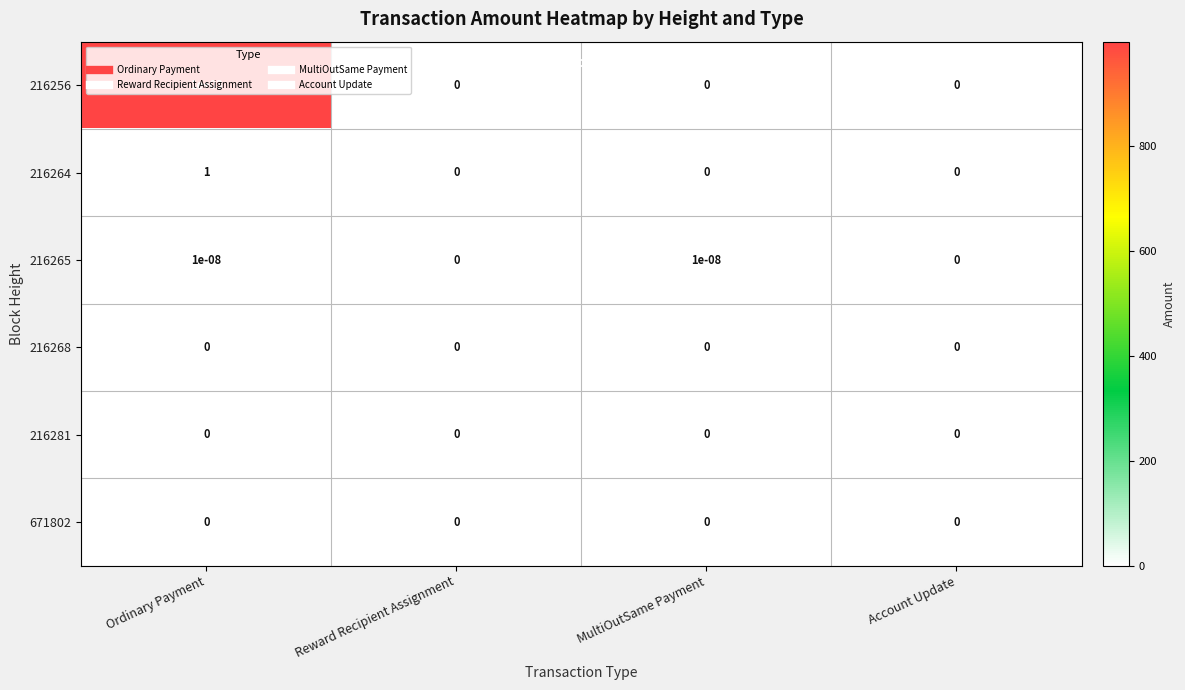

At which label does 216264 reach its peak?

Ordinary Payment